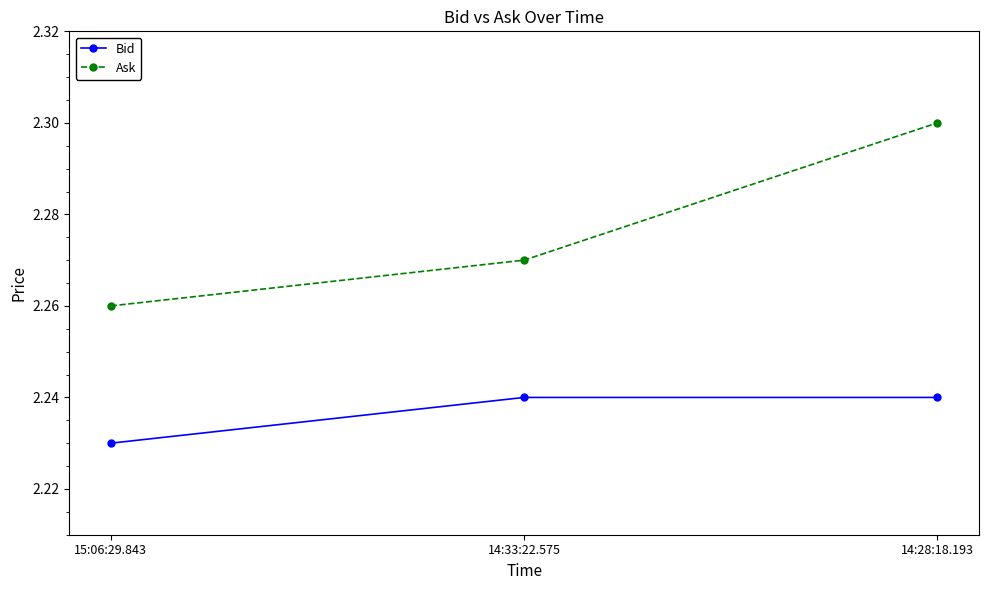

What is the label of the 2nd point from the left?

14:33:22.575